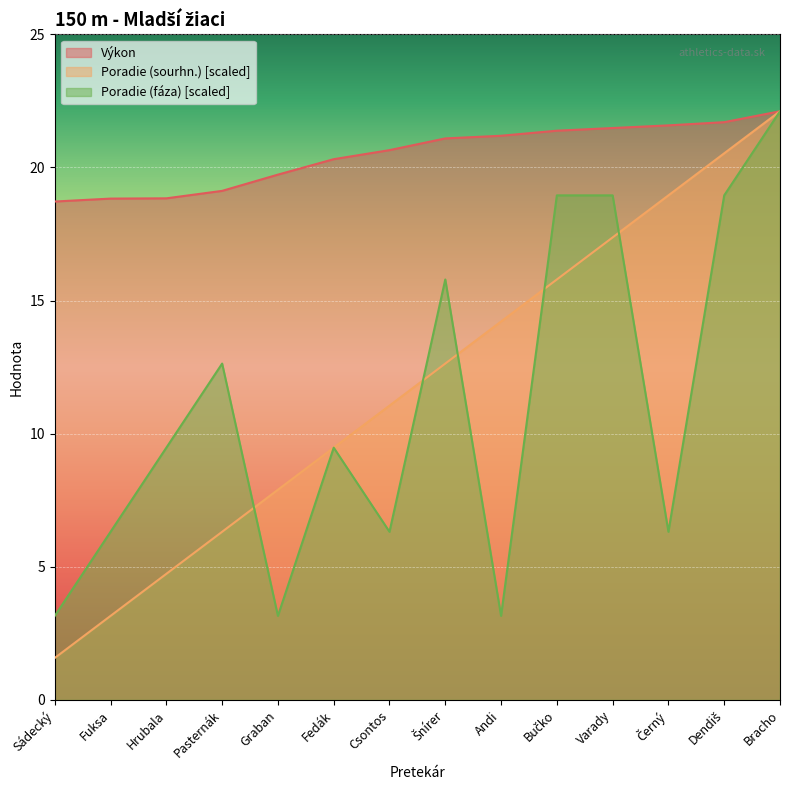

How many lines are shown in the chart?

3